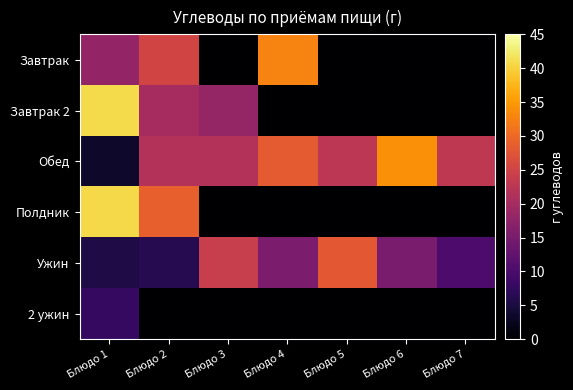

What is the total value across all series at Блюдо 6?

49.2